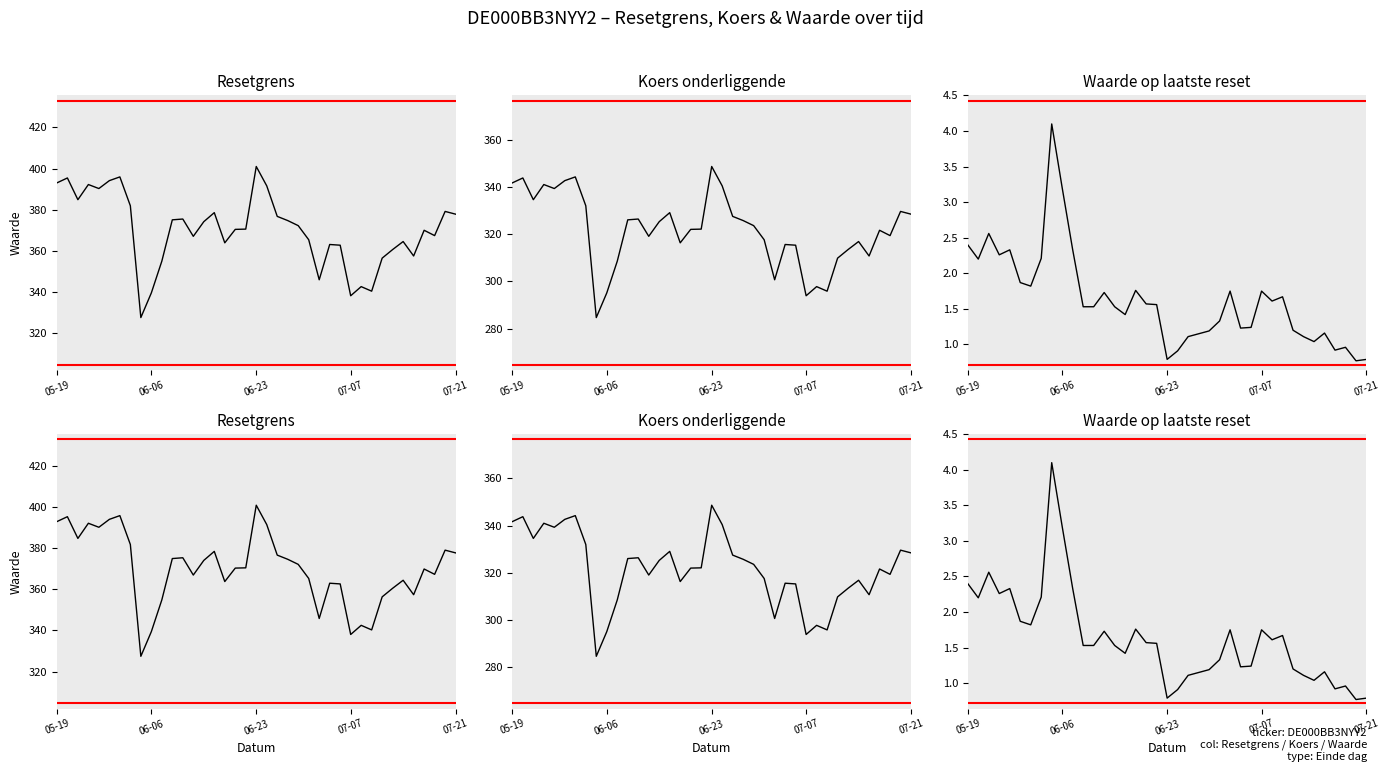

How many interior local peaks does the Waarde op laatste reset series have?

10